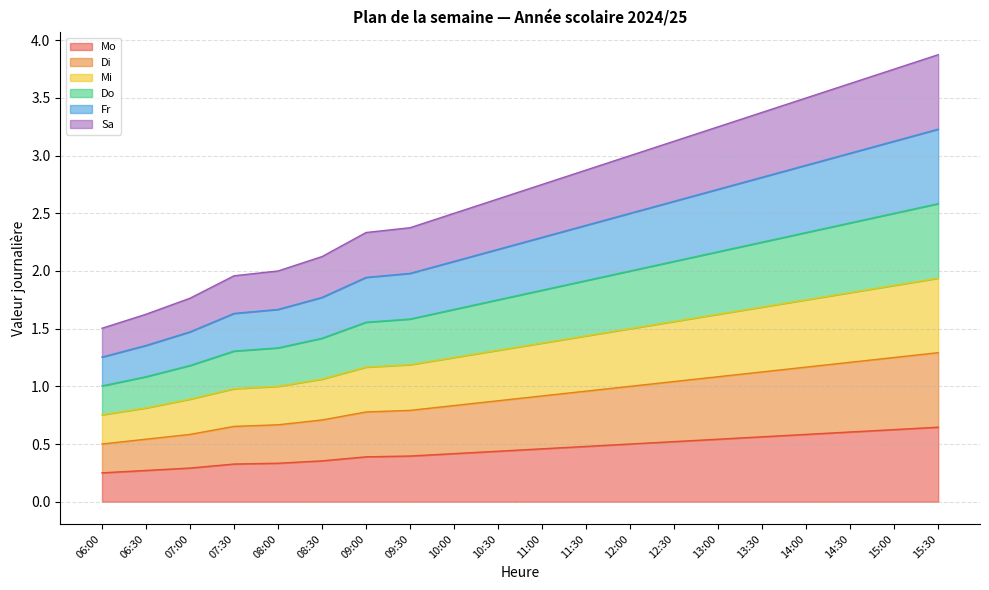

Between 08:00 and 13:30, which series saw the biggest shift?

Do